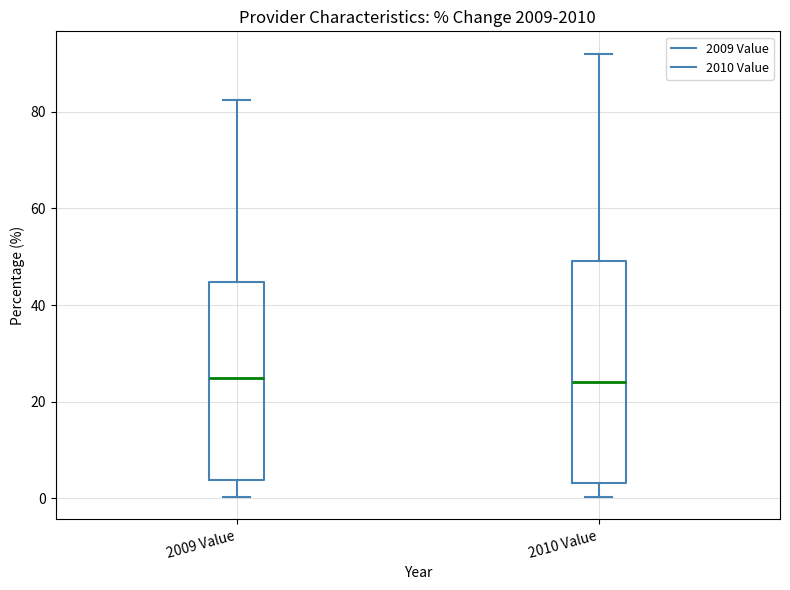

Reading left to right, read every box against the y-axis: the position of its median line, the range the box covers, and the ends of its whiskers. The values are not printed on the chart, so give them approximately, as read against the axis.

2009 Value: median 24, box 4 to 44, whiskers 0 to 82
2010 Value: median 24, box 4 to 50, whiskers 0 to 92